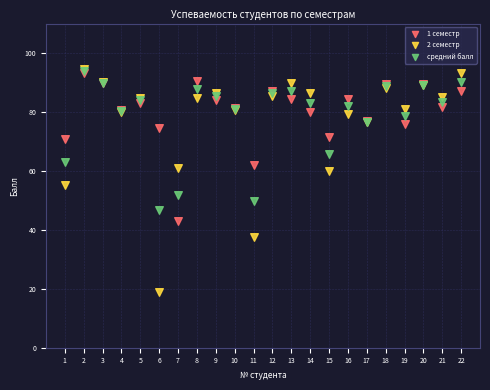

Which series reaches the minimum Y coordinate?

2 семестр